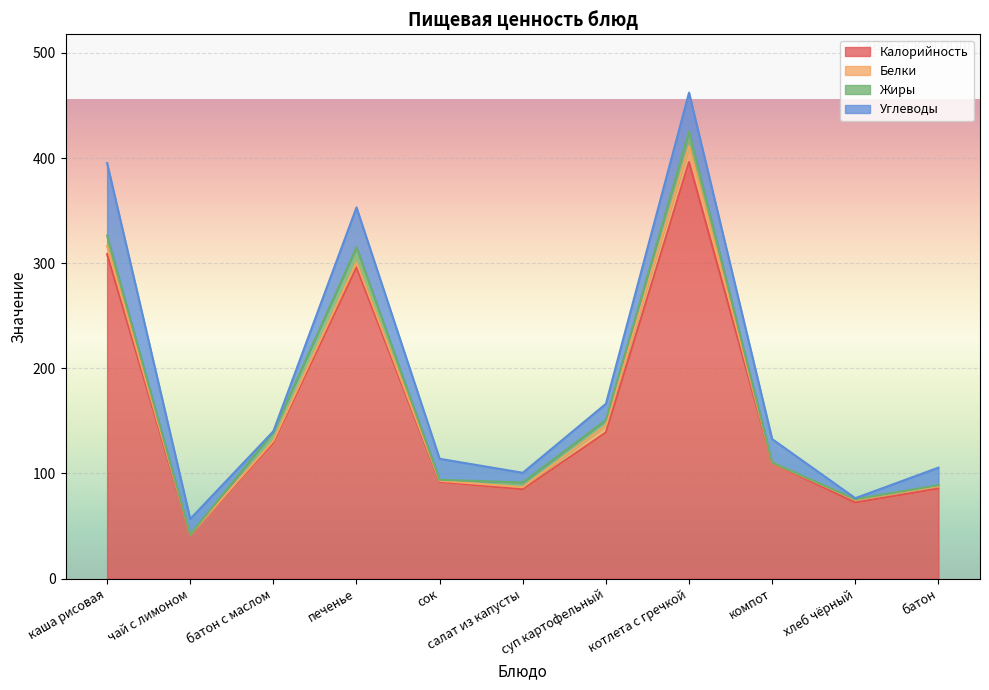

True or false: Жиры has more than 1 interior local peaks.

True